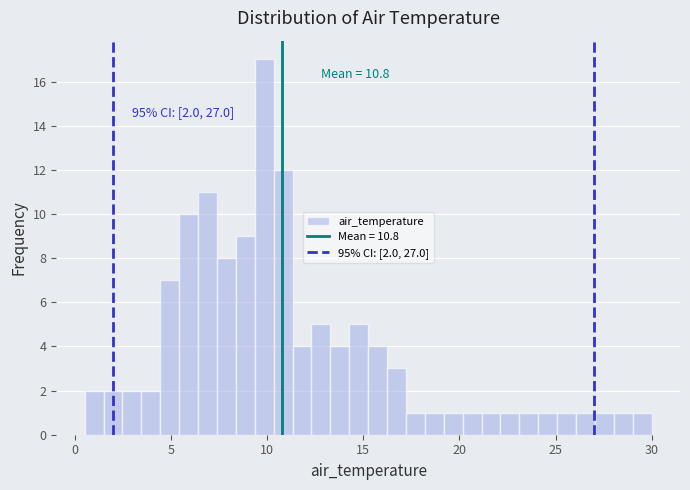

Read against the x-axis, roughly where is the centre of the tallest bar?

10.0